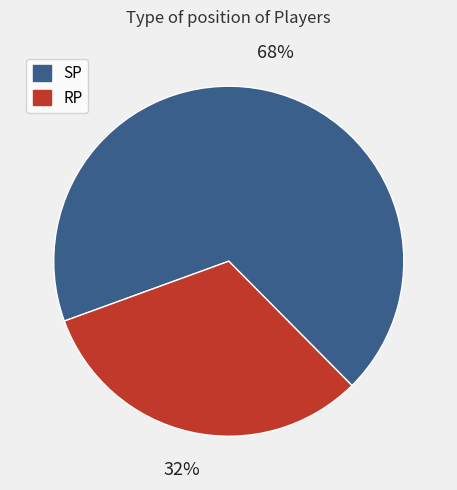

How many slices are in this pie chart?

2